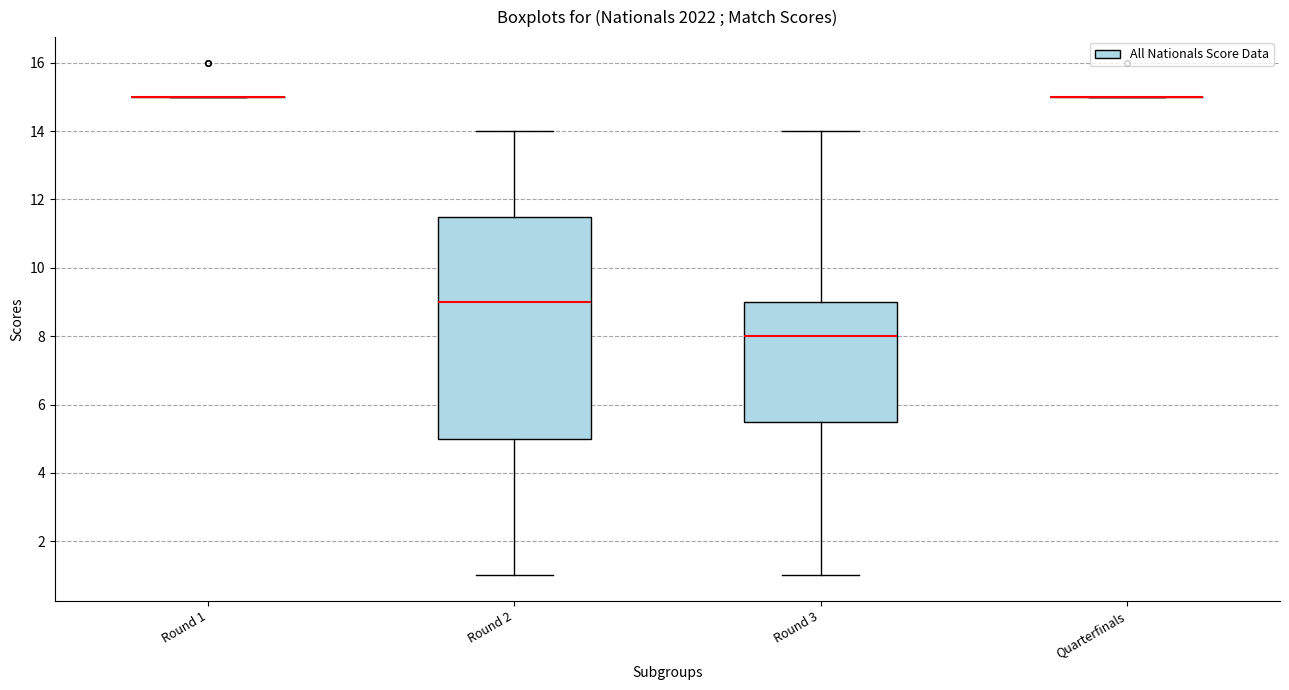

Comparing the boxes themselves (not the whiskers), which one is the tallest?

Round 2